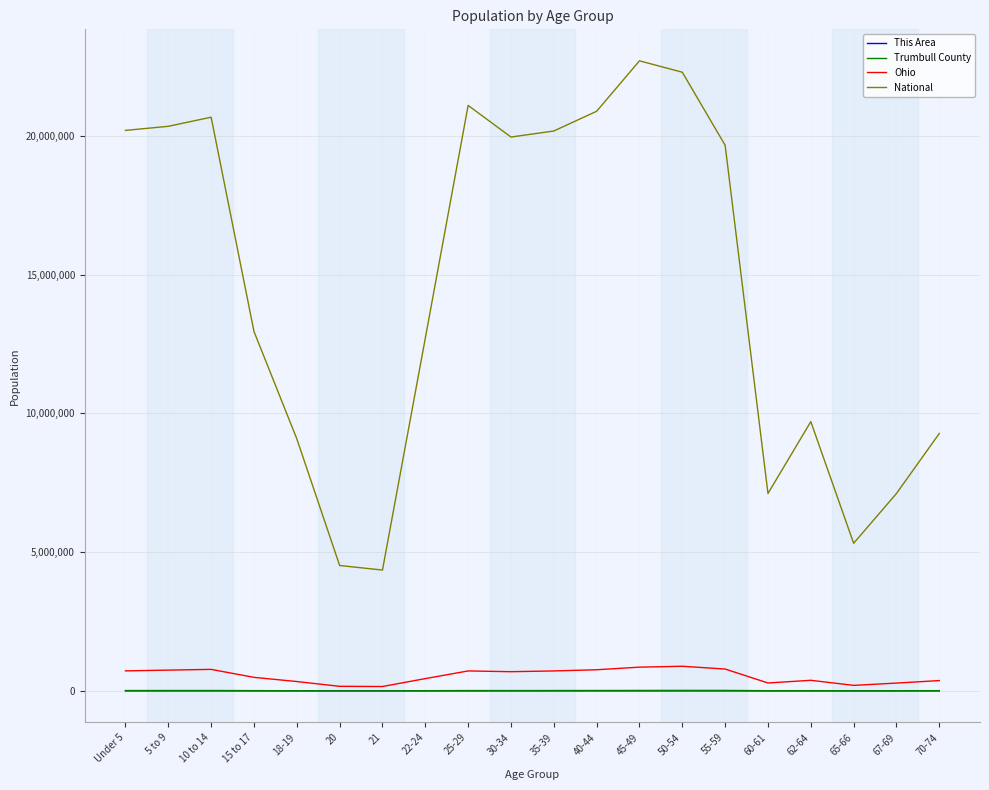

The value of National at 10 to 14 is 20677194. True or false?

True